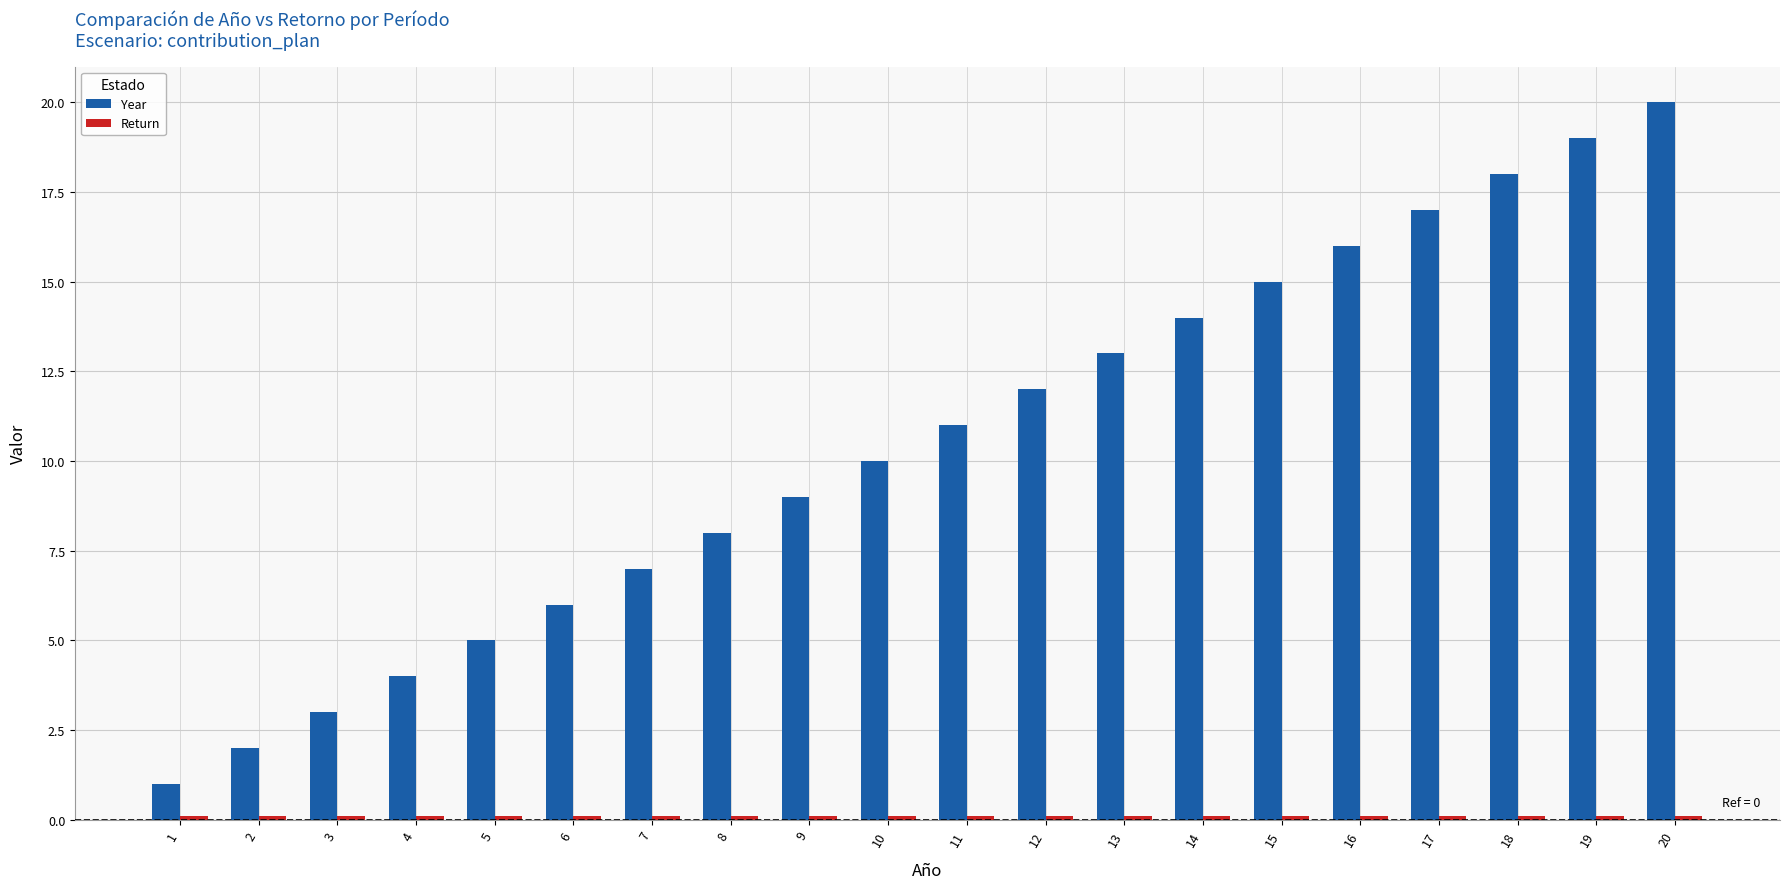

How many data points does each series have?

20